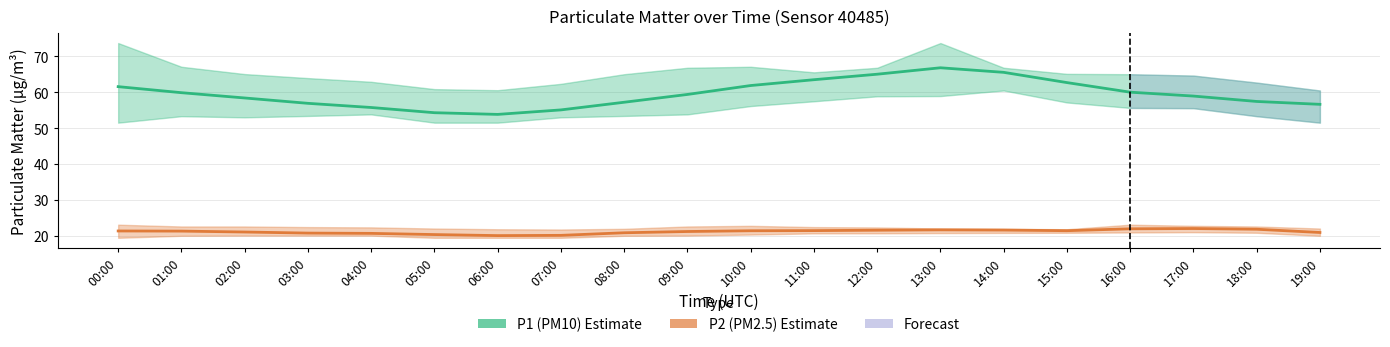

Which series changed the most between 07:00 and 13:00?

P1 (PM10) mean